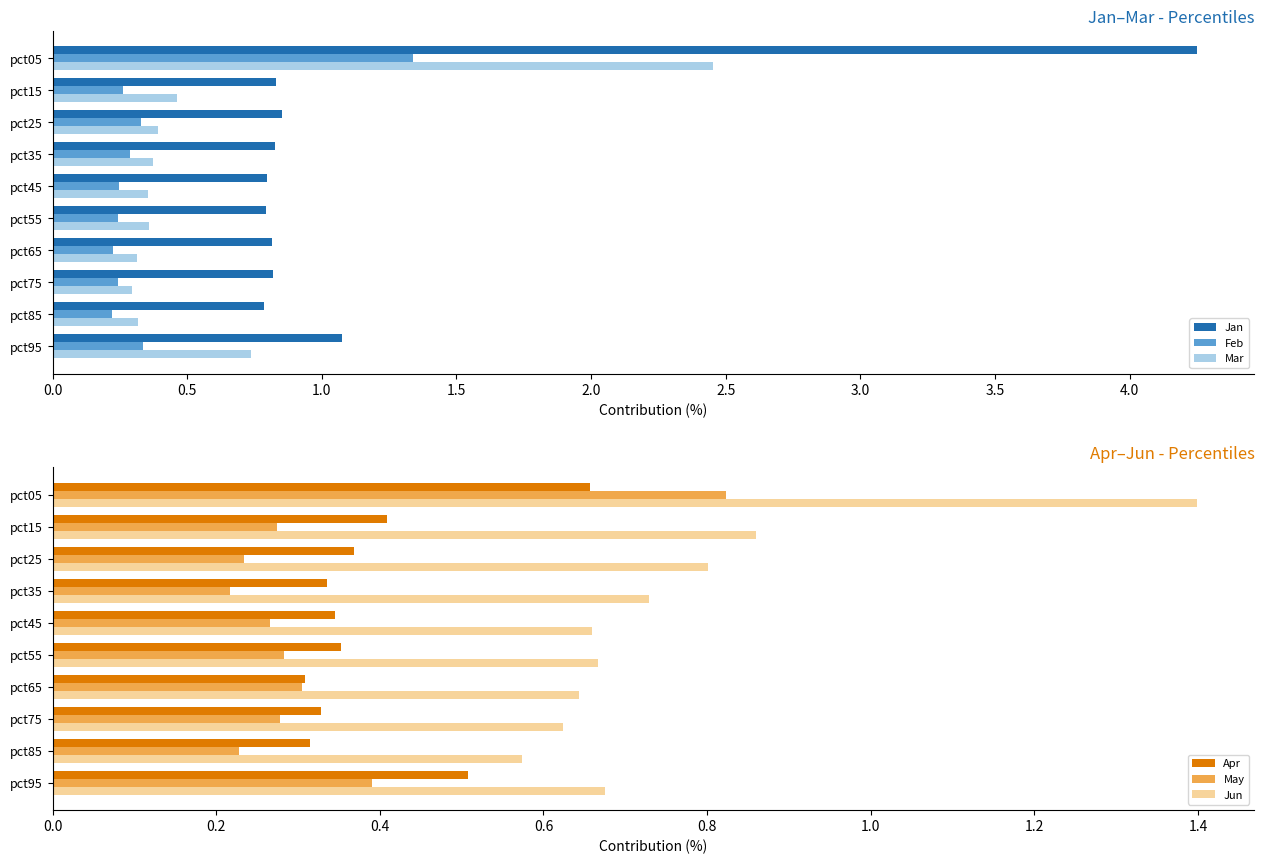

At how many categories does at least one series exceed 2?

1